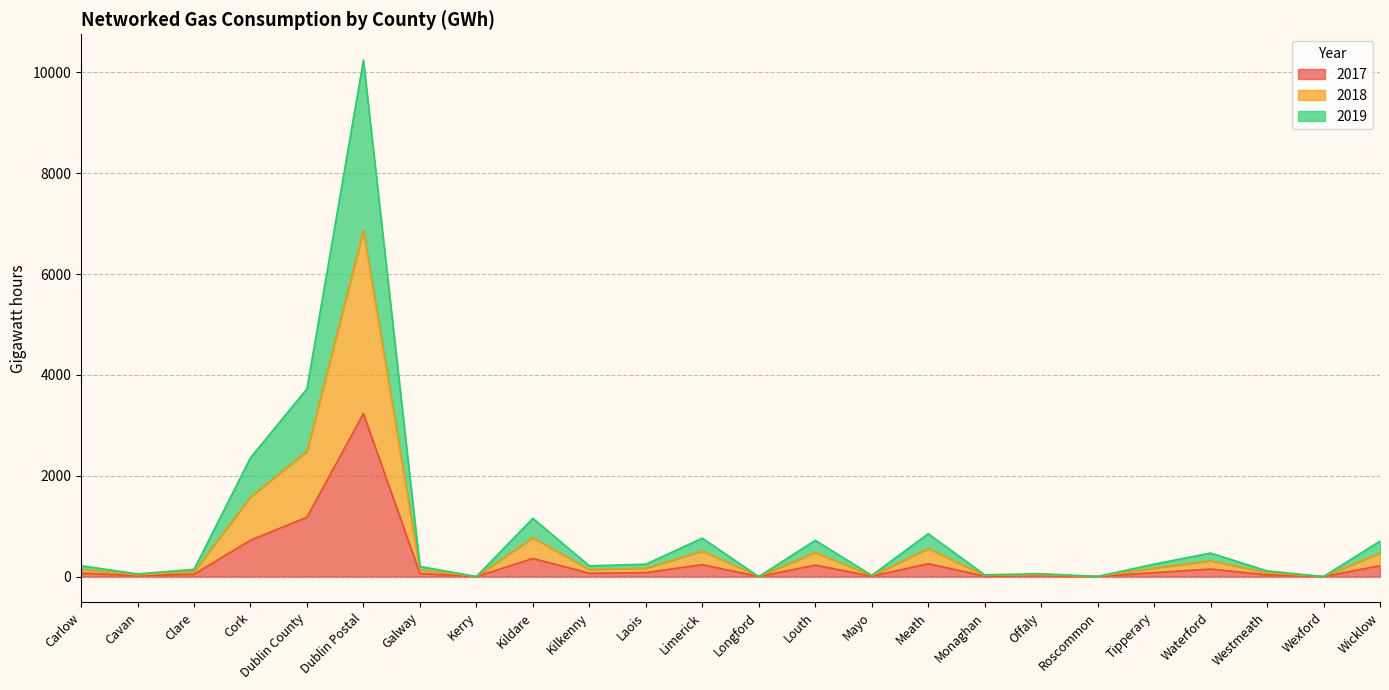

Where is 2018 nearest to the value 3435?

Dublin County